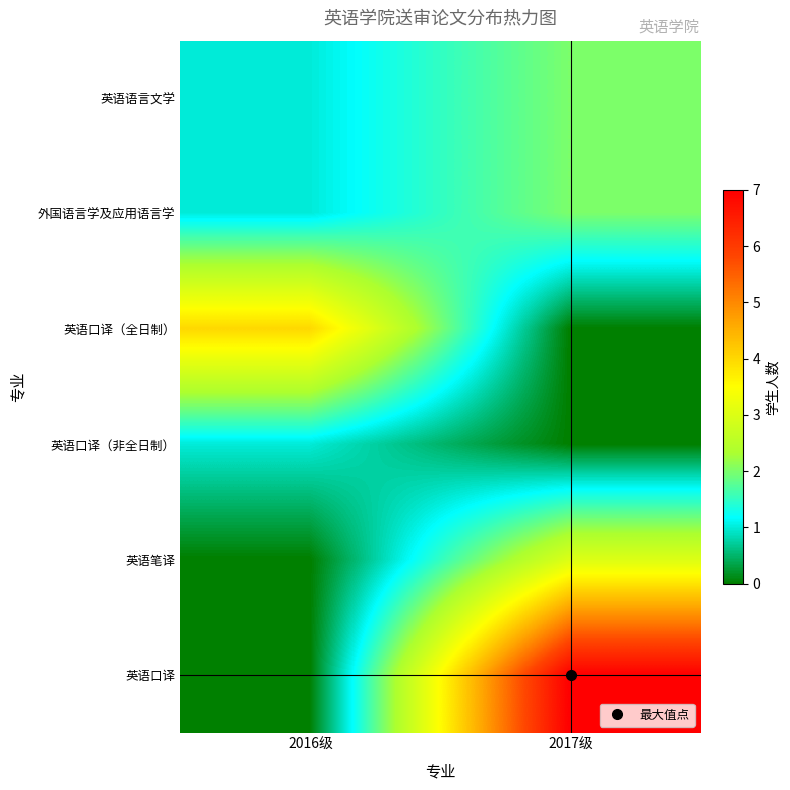

What is the spread (max minus min) of values at 2016级?

4